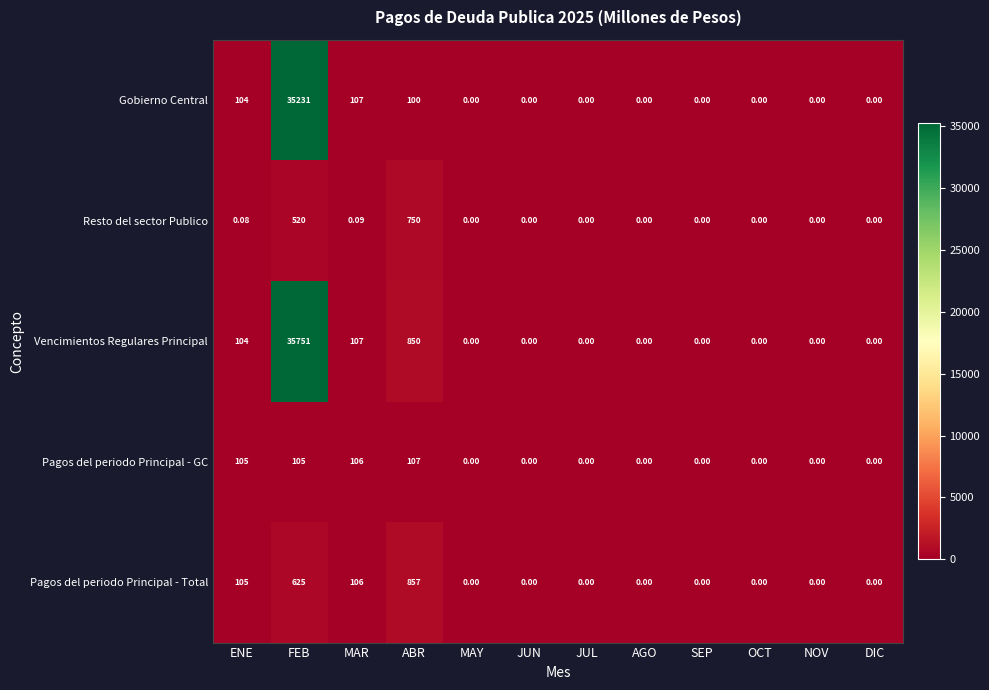

Which series has the largest total across all categories?

Vencimientos Regulares Principal